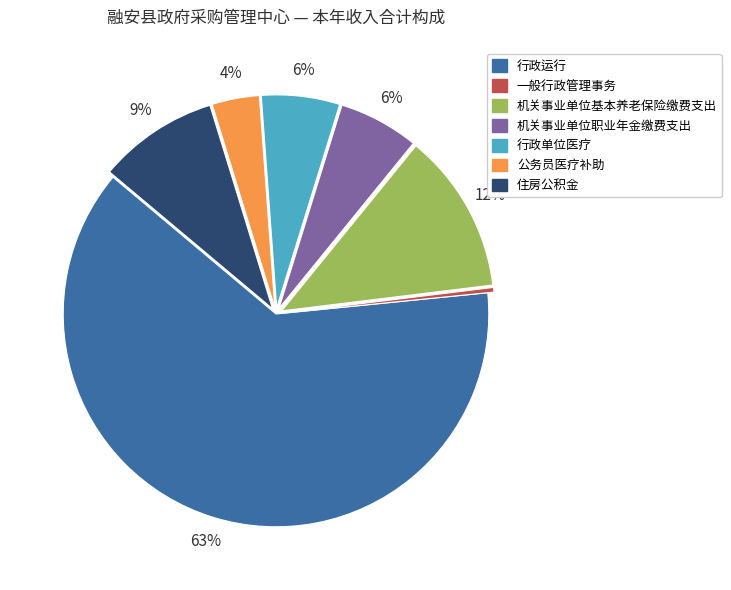

Between 行政单位医疗 and 公务员医疗补助, which is larger?

行政单位医疗